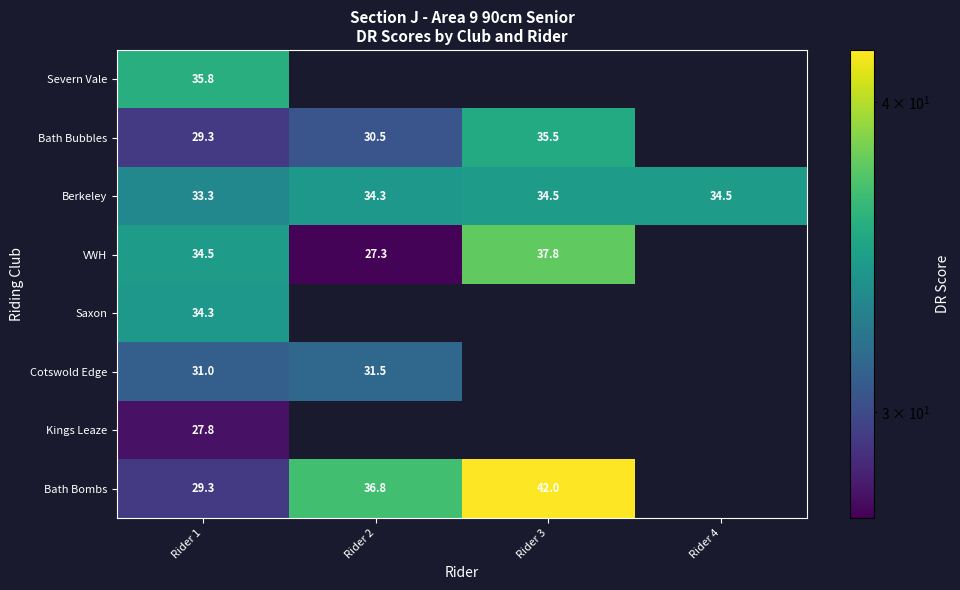

The value of Bath Bombs at Rider 3 is 67.5. True or false?

False